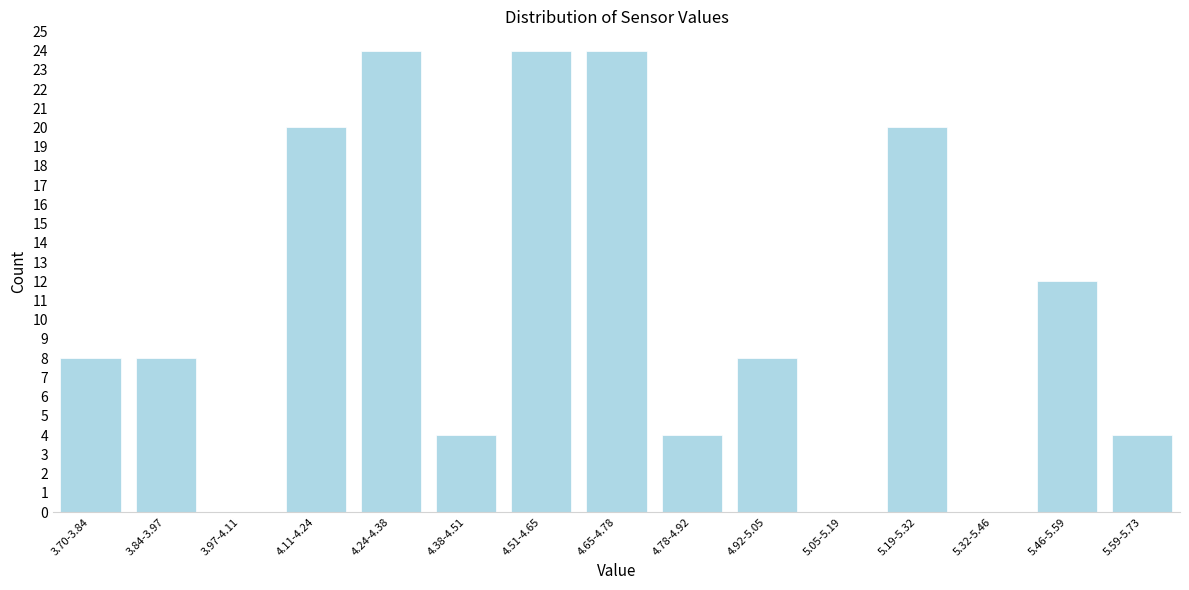

Reading right to left, what are all the values shown in this chart?

5.59-5.73=4	5.46-5.59=12	5.32-5.46=0	5.19-5.32=20	5.05-5.19=0	4.92-5.05=8	4.78-4.92=4	4.65-4.78=24	4.51-4.65=24	4.38-4.51=4	4.24-4.38=24	4.11-4.24=20	3.97-4.11=0	3.84-3.97=8	3.70-3.84=8